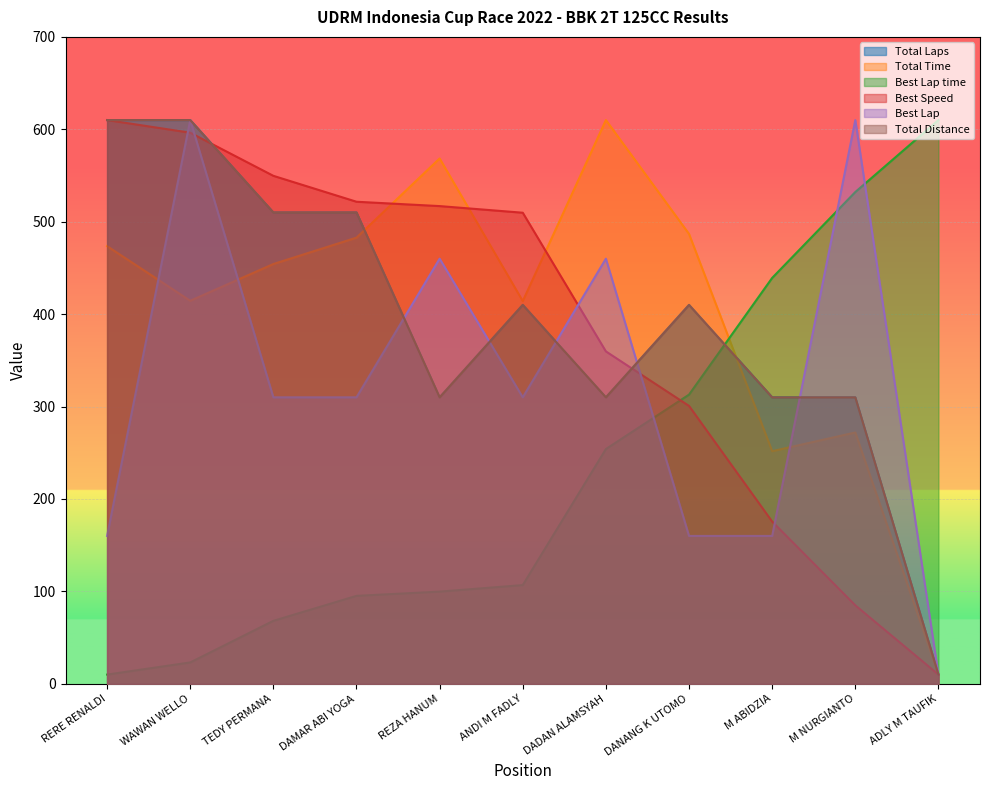

Reading right to left, list all the values displayed in this chart.

Total Laps: ADLY M TAUFIK=10.0	M NURGIANTO=310.0	M ABIDZIA=310.0	DANANG K UTOMO=410.0	DADAN ALAMSYAH=310.0	ANDI M FADLY=410.0	REZA HANUM=310.0	DAMAR ABI YOGA=510.0	TEDY PERMANA=510.0	WAWAN WELLO=610.0	RERE RENALDI=610.0
Total Time: ADLY M TAUFIK=10.0	M NURGIANTO=271.9	M ABIDZIA=251.7	DANANG K UTOMO=486.8	DADAN ALAMSYAH=610.0	ANDI M FADLY=414.1	REZA HANUM=568.5	DAMAR ABI YOGA=482.8	TEDY PERMANA=454.2	WAWAN WELLO=414.4	RERE RENALDI=473.6
Best Lap time: ADLY M TAUFIK=610.0	M NURGIANTO=532.1	M ABIDZIA=439.2	DANANG K UTOMO=312.9	DADAN ALAMSYAH=254.0	ANDI M FADLY=106.8	REZA HANUM=99.8	DAMAR ABI YOGA=95.2	TEDY PERMANA=68.2	WAWAN WELLO=23.1	RERE RENALDI=10.0
Best Speed: ADLY M TAUFIK=10.0	M NURGIANTO=84.9	M ABIDZIA=175.5	DANANG K UTOMO=300.7	DADAN ALAMSYAH=359.7	ANDI M FADLY=509.7	REZA HANUM=516.9	DAMAR ABI YOGA=521.6	TEDY PERMANA=549.7	WAWAN WELLO=596.3	RERE RENALDI=610.0
Best Lap: ADLY M TAUFIK=10.0	M NURGIANTO=610.0	M ABIDZIA=160.0	DANANG K UTOMO=160.0	DADAN ALAMSYAH=460.0	ANDI M FADLY=310.0	REZA HANUM=460.0	DAMAR ABI YOGA=310.0	TEDY PERMANA=310.0	WAWAN WELLO=610.0	RERE RENALDI=160.0
Total Distance: ADLY M TAUFIK=10.0	M NURGIANTO=310.0	M ABIDZIA=310.0	DANANG K UTOMO=410.0	DADAN ALAMSYAH=310.0	ANDI M FADLY=410.0	REZA HANUM=310.0	DAMAR ABI YOGA=510.0	TEDY PERMANA=510.0	WAWAN WELLO=610.0	RERE RENALDI=610.0